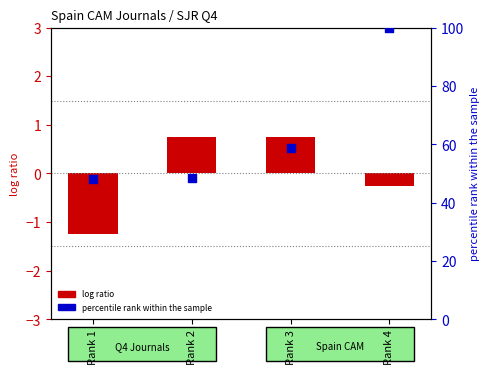

What is the change in value from Rank 1 to Rank 4?

+51.9